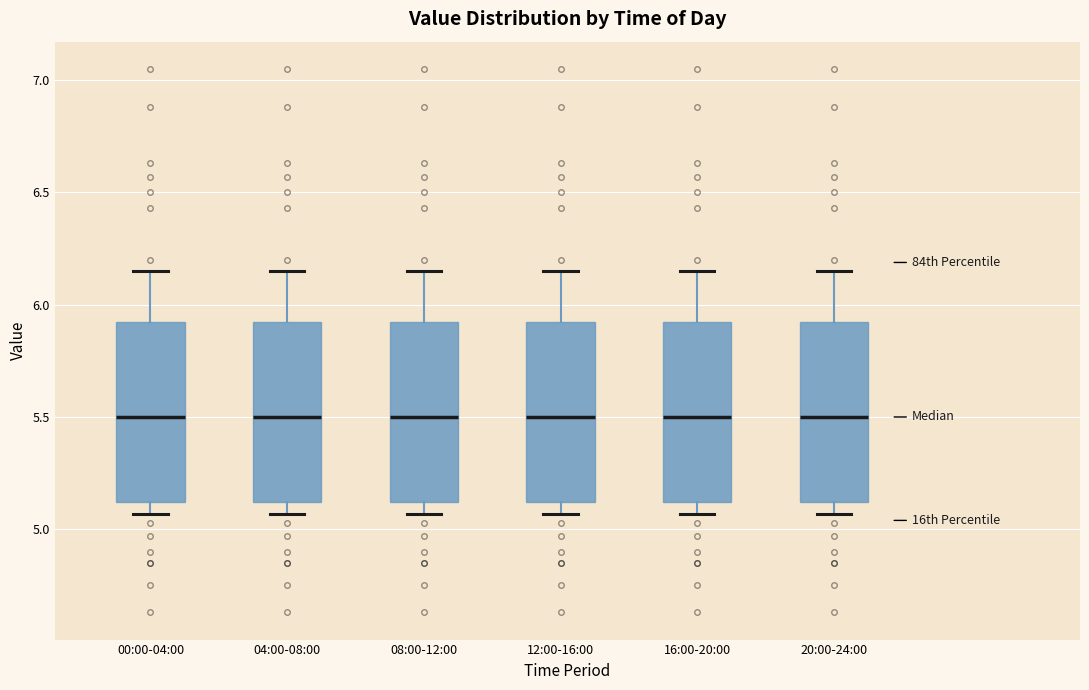

Reading left to right, transcribe this box plot: for each box, give where its median line is, the range the box spans, and where its two whiskers end, as read against the y-axis. The values are not printed on the chart, so give them approximately, as read against the axis.

00:00-04:00: median 5.50, box 5.10 to 5.95, whiskers 5.05 to 6.15
04:00-08:00: median 5.50, box 5.10 to 5.95, whiskers 5.05 to 6.15
08:00-12:00: median 5.50, box 5.10 to 5.95, whiskers 5.05 to 6.15
12:00-16:00: median 5.50, box 5.10 to 5.95, whiskers 5.05 to 6.15
16:00-20:00: median 5.50, box 5.10 to 5.95, whiskers 5.05 to 6.15
20:00-24:00: median 5.50, box 5.10 to 5.95, whiskers 5.05 to 6.15